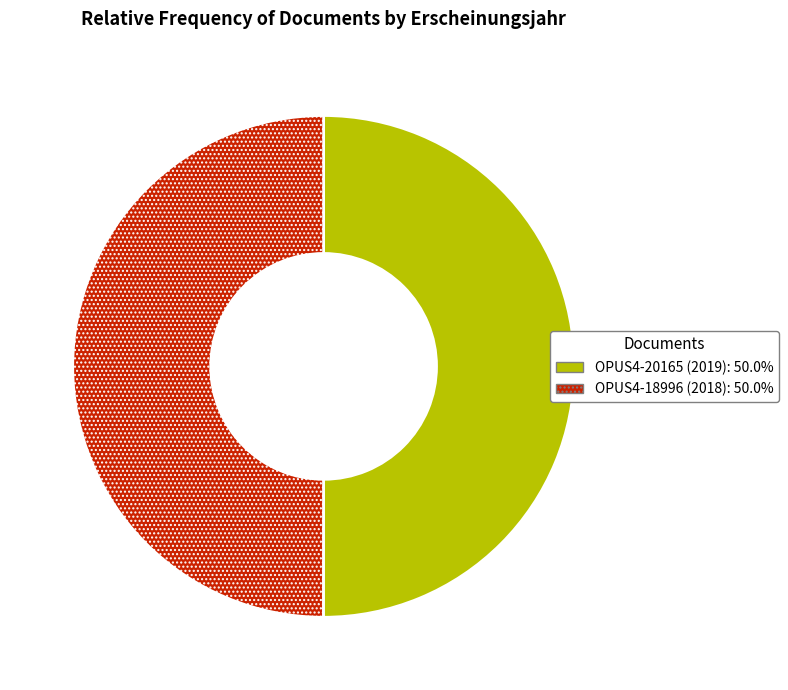

What is the ratio of the value at OPUS4-20165 (2019): 50.0% to the value at OPUS4-18996 (2018): 50.0%?

1.0